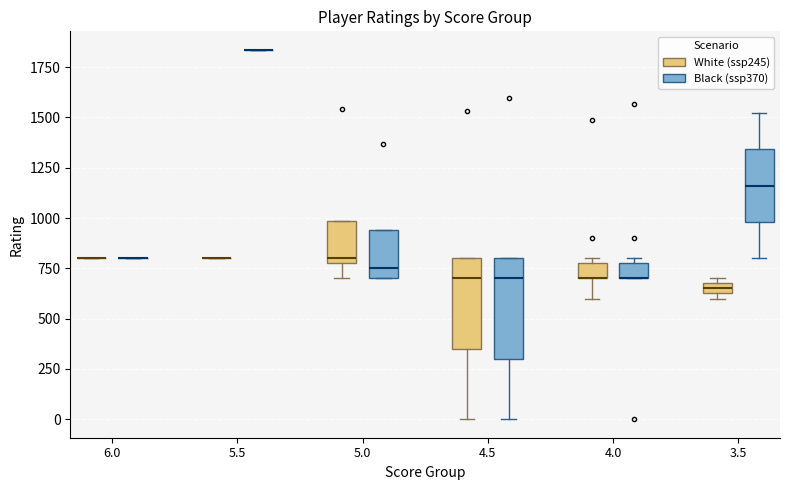

Comparing the boxes themselves (not the whiskers), which one is the tallest?

4.5 (Black (ssp370))